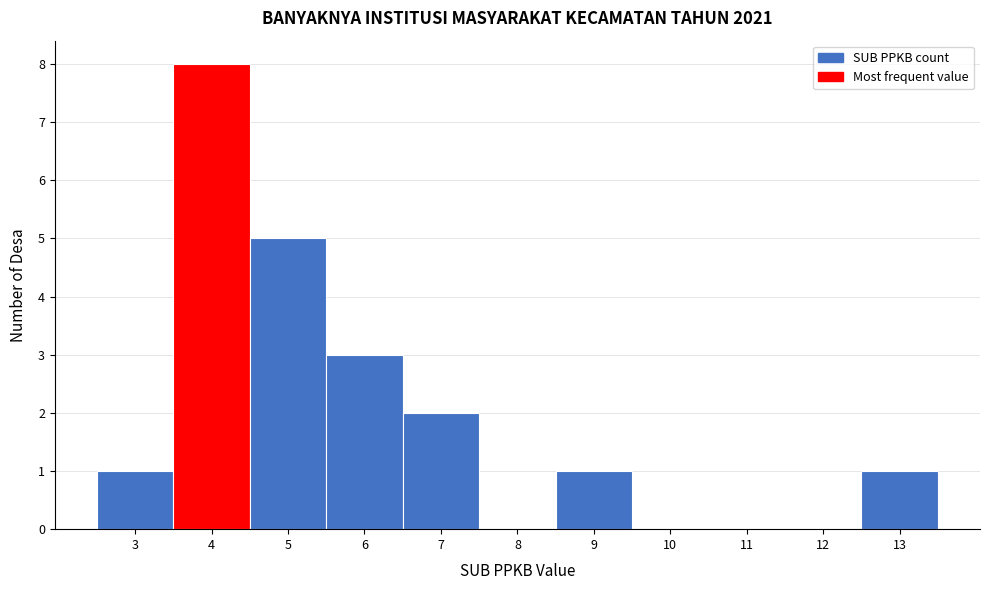

Which range on the x-axis has the tallest bar?

3.5 to 4.5